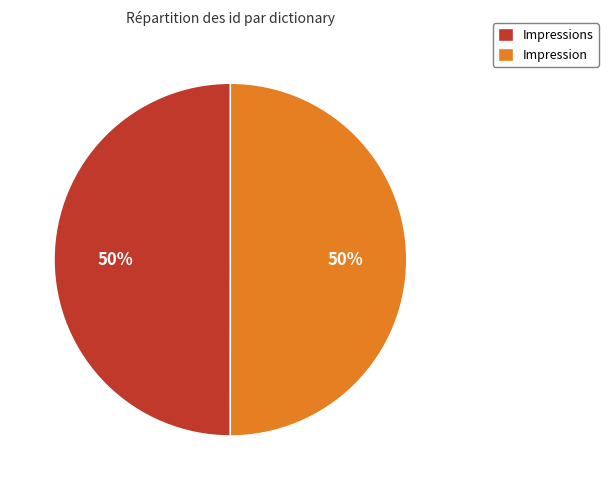

The Impression slice represents 43% of the pie. True or false?

False